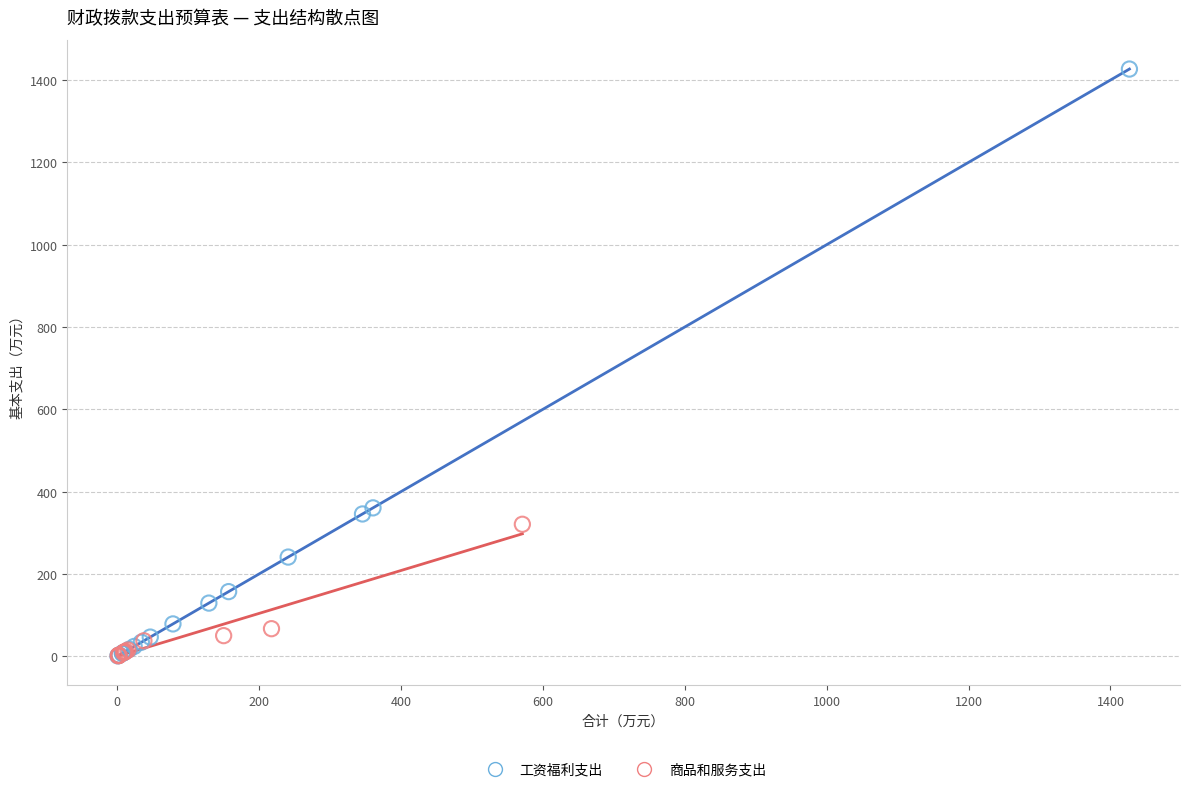

Which series reaches the maximum Y coordinate?

工资福利支出